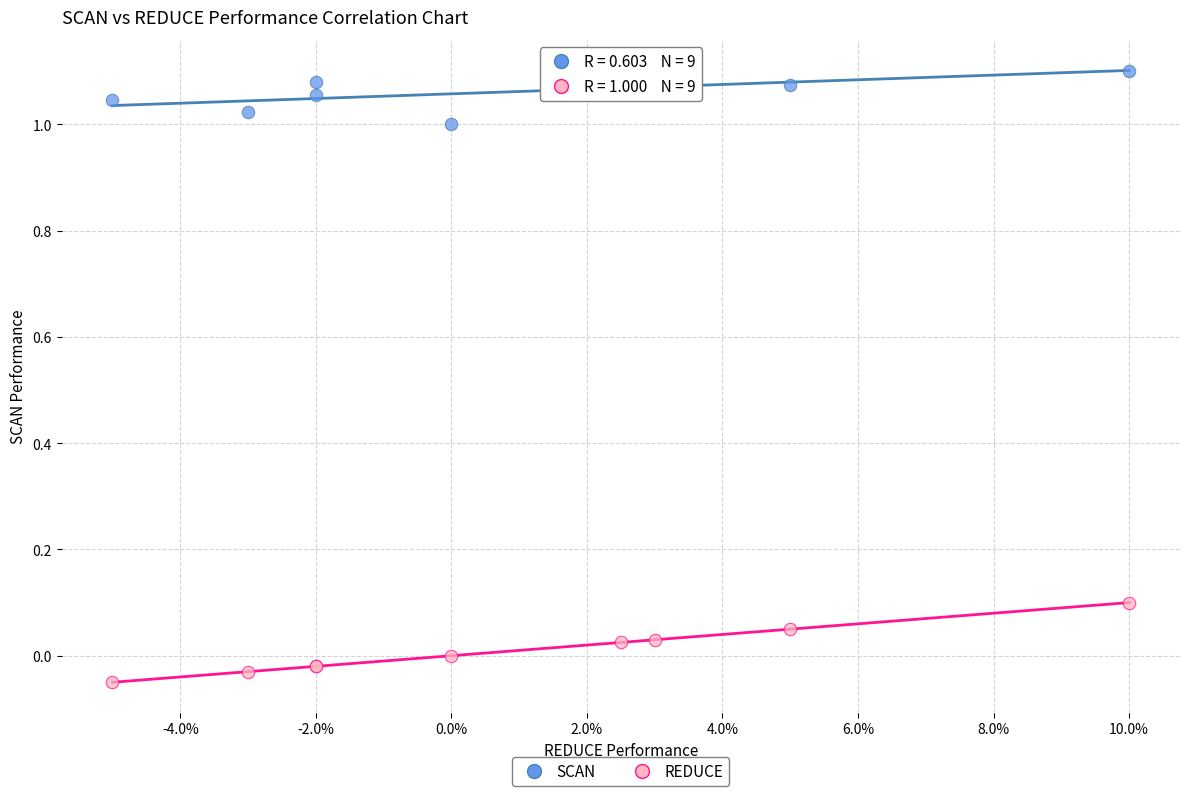

Which series contains the lowest Y value?

REDUCE